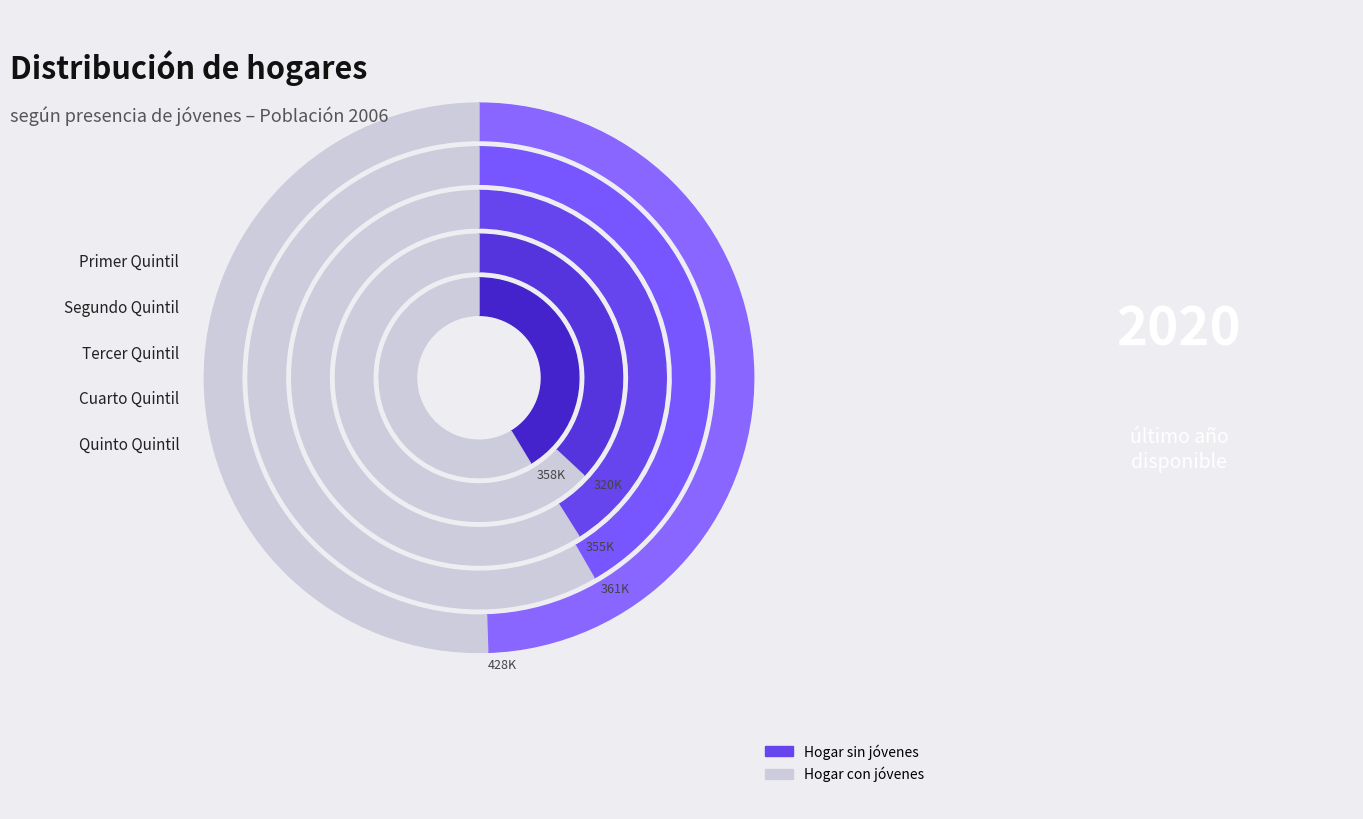

How many slices are in this pie chart?

5